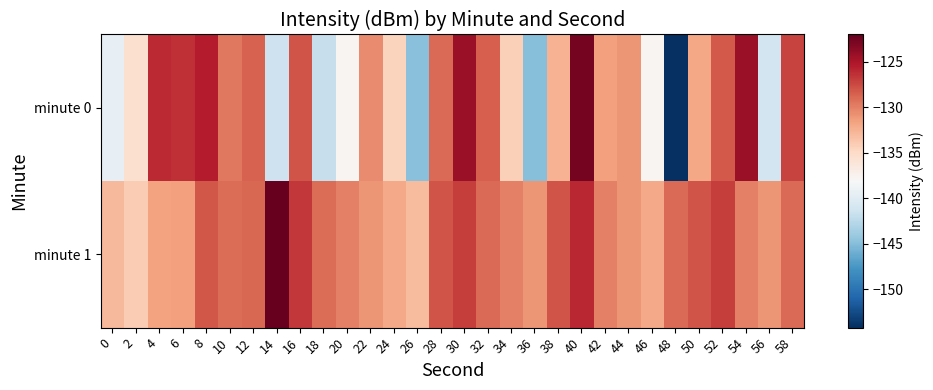

At 4, list the series in order from largest to smallest.

minute 0, minute 1